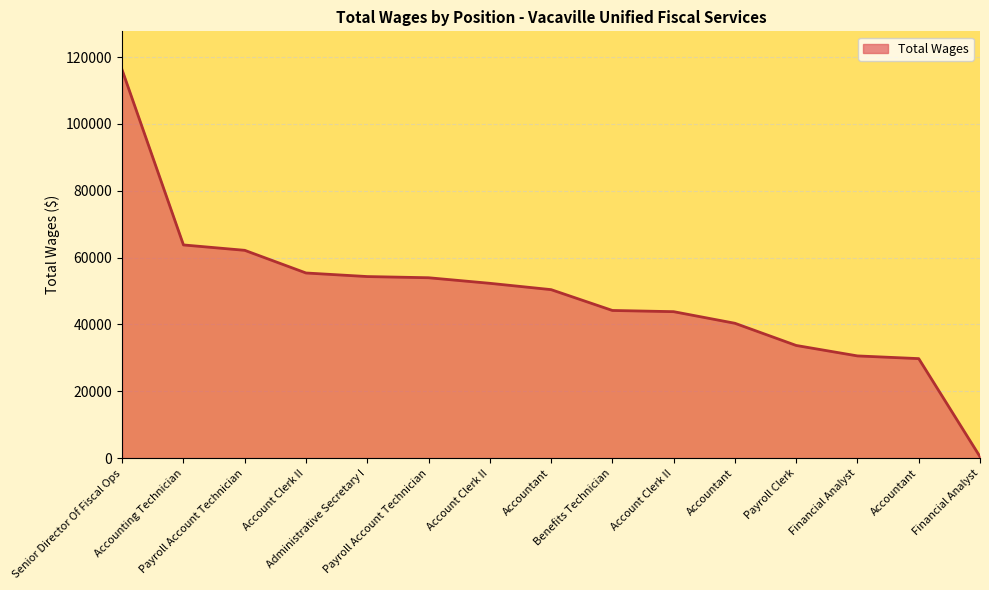

Reading left to right, transcribe all the data shown in this chart.

Senior Director Of Fiscal Ops=116111	Accounting Technician=63793	Payroll Account Technician=62182	Account Clerk II=55399	Administrative Secretary I=54329	Payroll Account Technician=53975	Account Clerk II=52309	Accountant=50417	Benefits Technician=44183	Account Clerk II=43823	Accountant=40348	Payroll Clerk=33709	Financial Analyst=30580	Accountant=29769	Financial Analyst=421